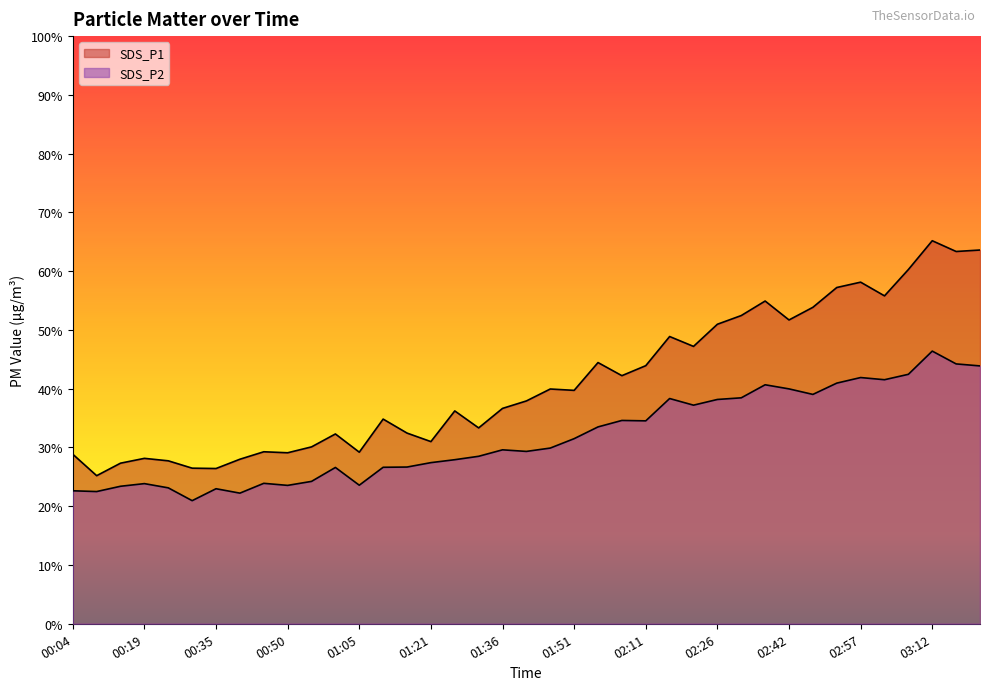

True or false: SDS_P2 and SDS_P1 cross at least once.

False